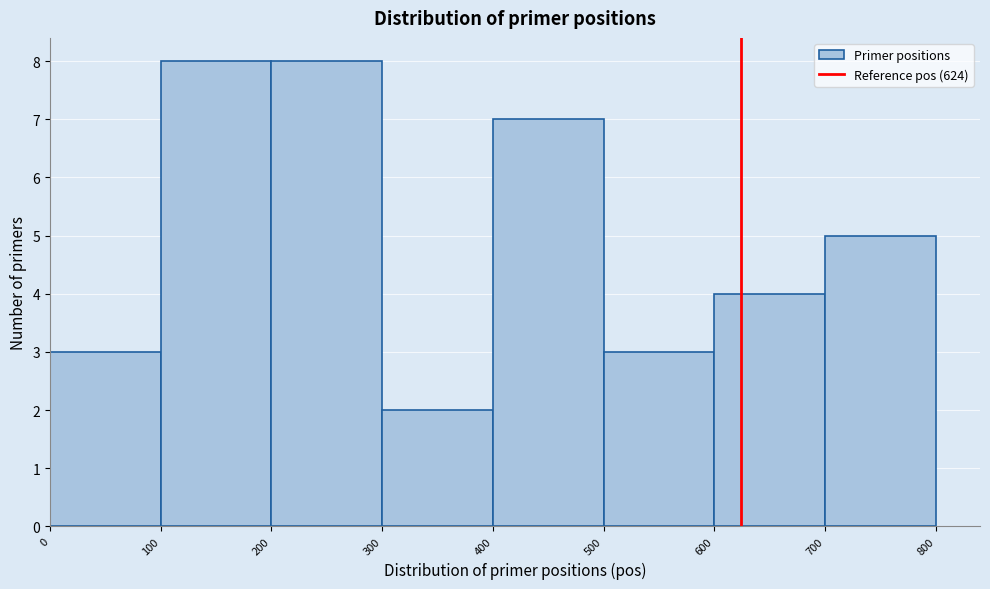

How tall is the bar that spans 400 to 500 on the x-axis? The values are not printed on the chart, so give them approximately, as read against the axis.

7